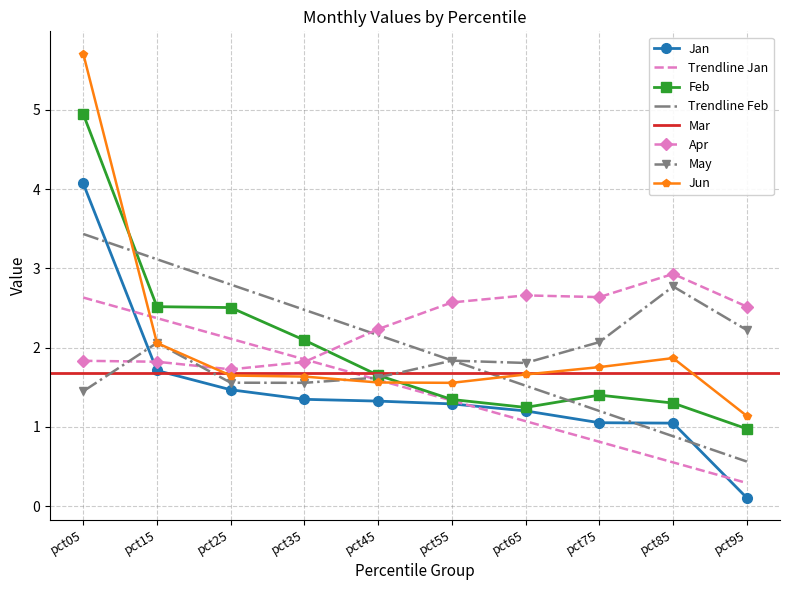

What is the difference between the maximum and minimum values in the May series?

1.3